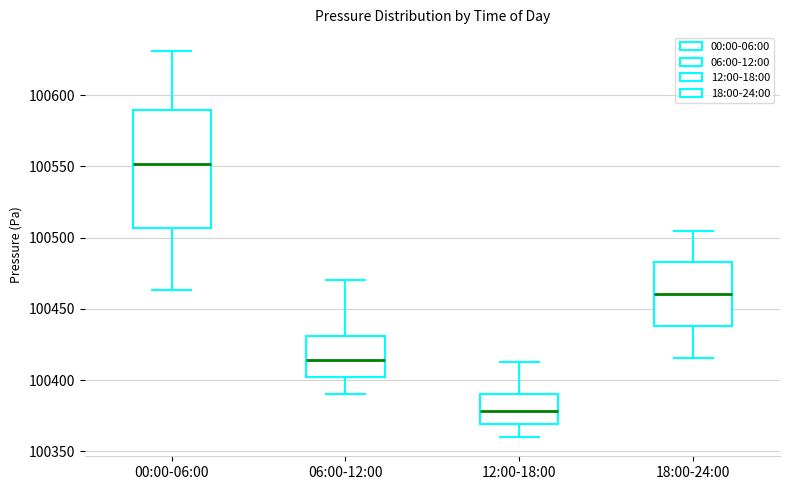

Which box has the highest median line?

00:00-06:00